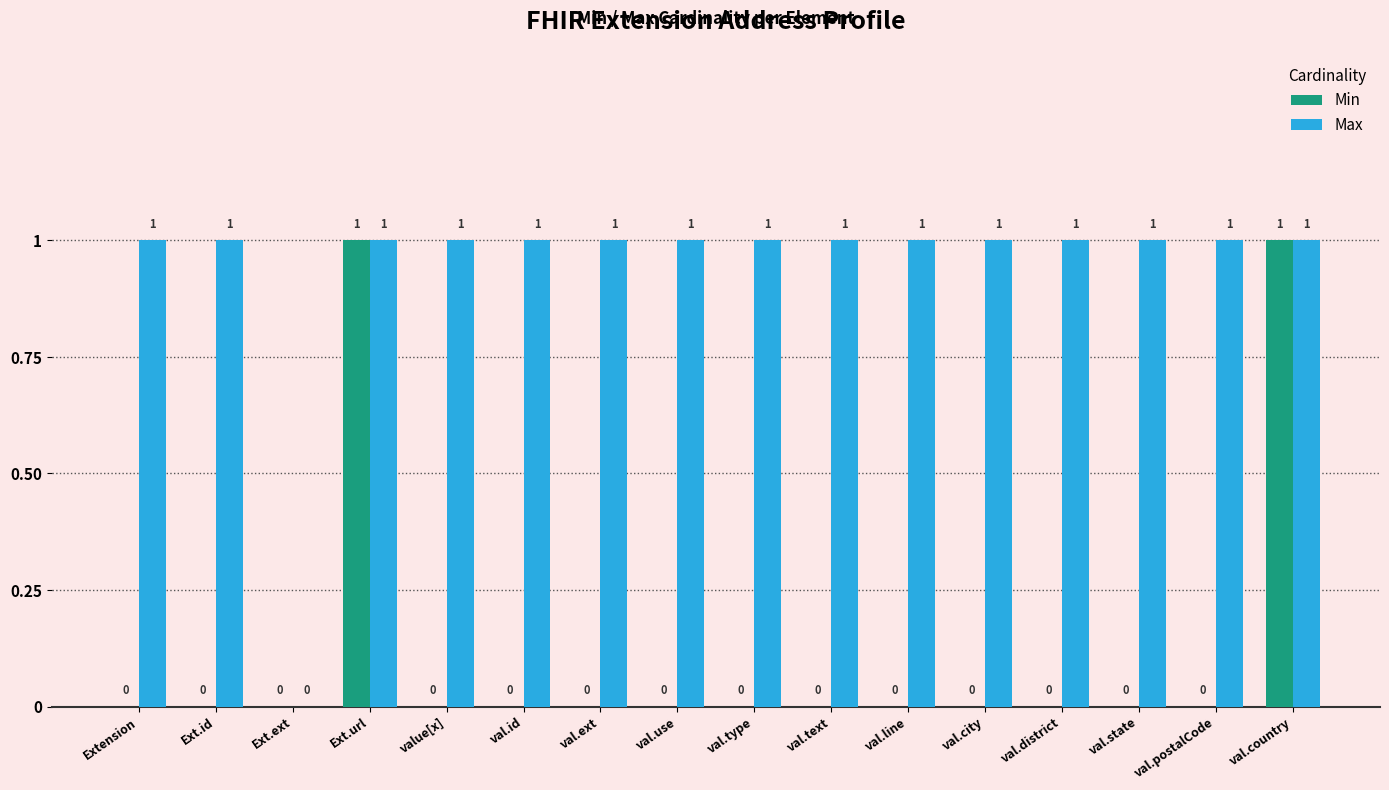

Reading left to right, list all the values displayed in this chart.

Min: 0	0	0	1	0	0	0	0	0	0	0	0	0	0	0	1
Max: 1	1	0	1	1	1	1	1	1	1	1	1	1	1	1	1